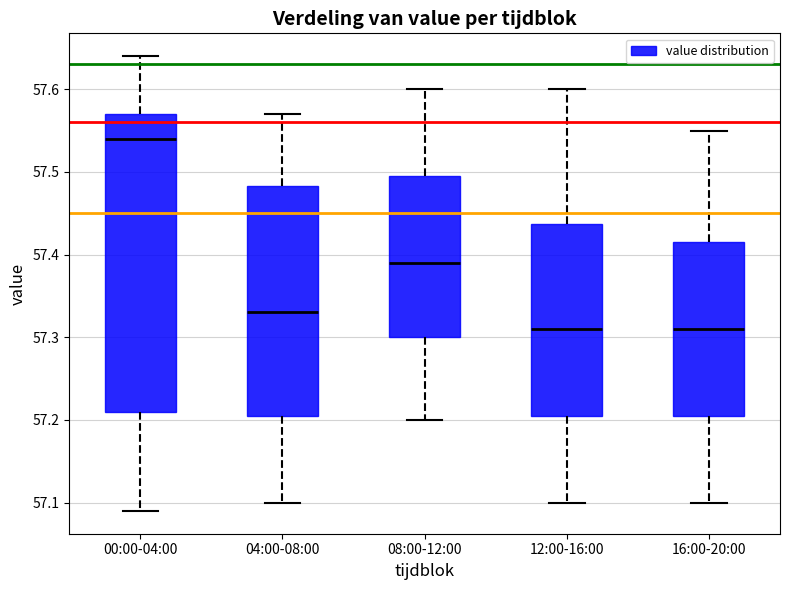

Reading left to right, transcribe this box plot: for each box, give where its median line is, the range the box spans, and where its two whiskers end, as read against the y-axis. The values are not printed on the chart, so give them approximately, as read against the axis.

00:00-04:00: median 57.54, box 57.21 to 57.57, whiskers 57.09 to 57.64
04:00-08:00: median 57.33, box 57.21 to 57.48, whiskers 57.10 to 57.57
08:00-12:00: median 57.39, box 57.30 to 57.50, whiskers 57.20 to 57.60
12:00-16:00: median 57.31, box 57.21 to 57.44, whiskers 57.10 to 57.60
16:00-20:00: median 57.31, box 57.21 to 57.42, whiskers 57.10 to 57.55